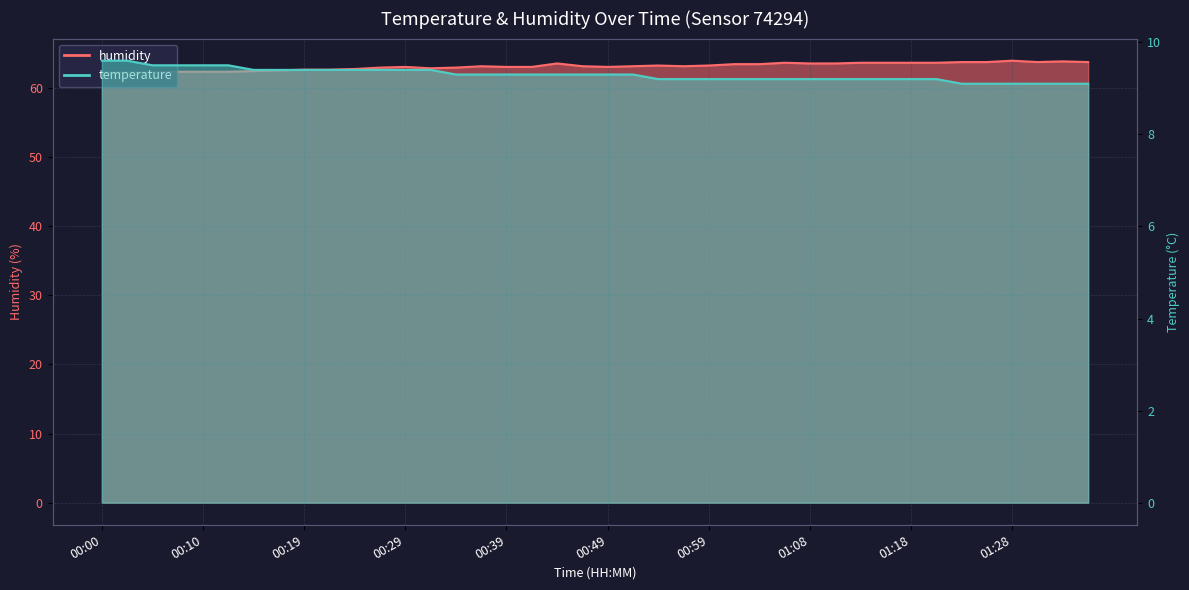

Which series has the largest range (max minus min)?

humidity